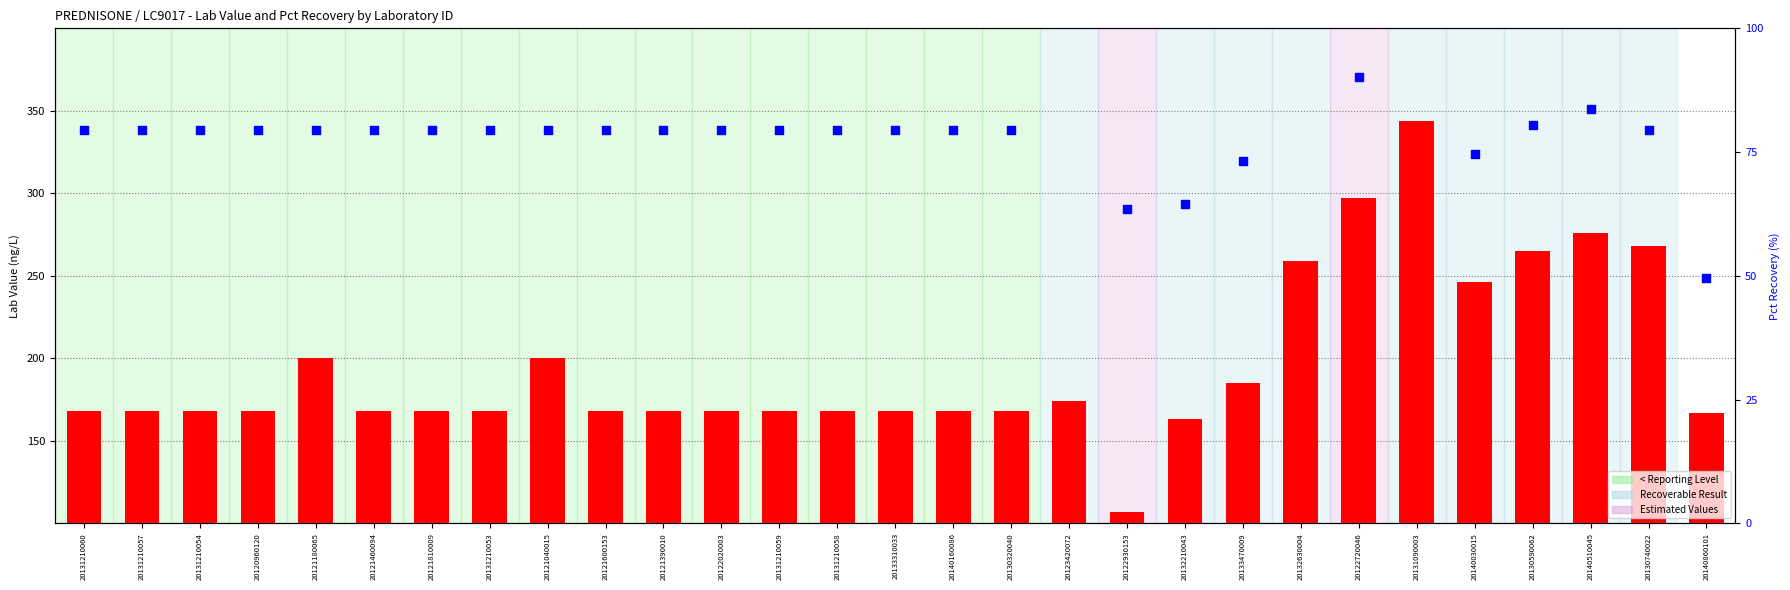

Which series has the largest total across all categories?

Lab Value